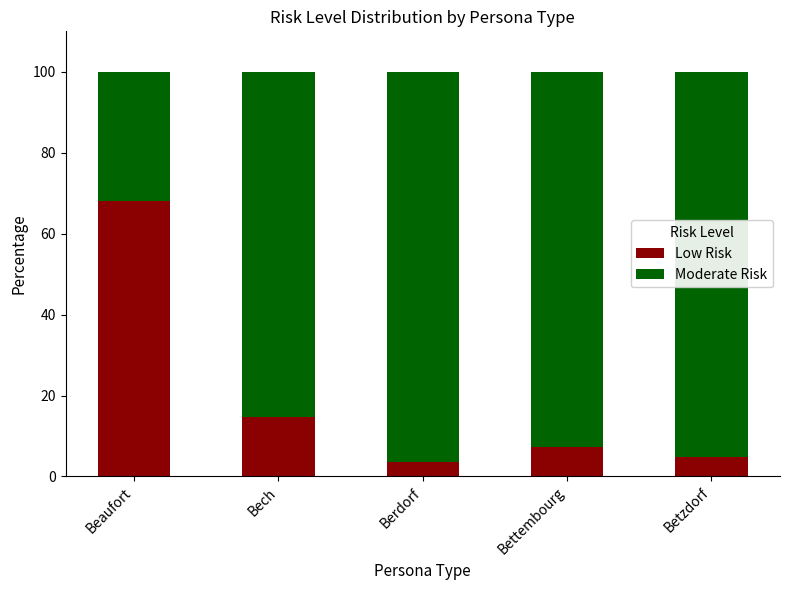

Reading right to left, transcribe the values for Low Risk.

Betzdorf=4.9	Bettembourg=7.4	Berdorf=3.7	Bech=14.8	Beaufort=68.0